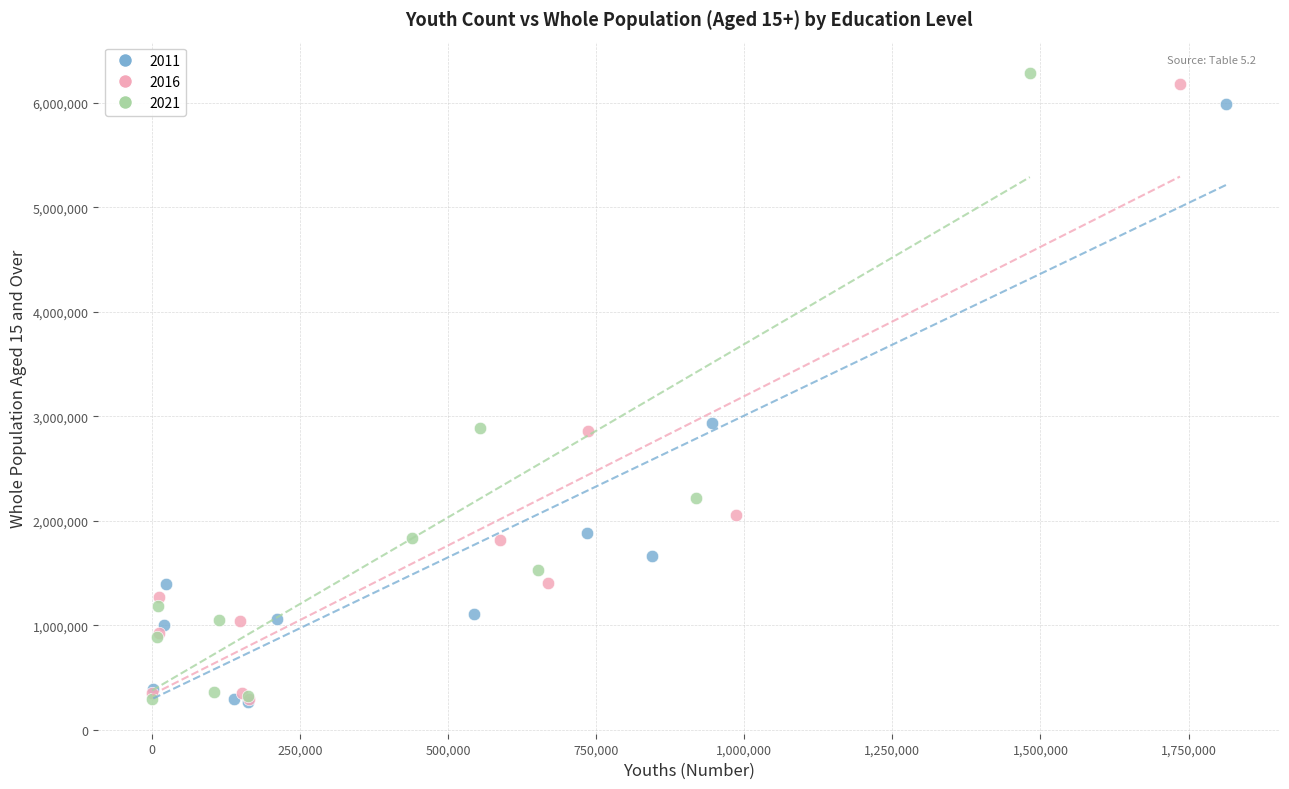

Which series has the widest spread of Y values?

2021